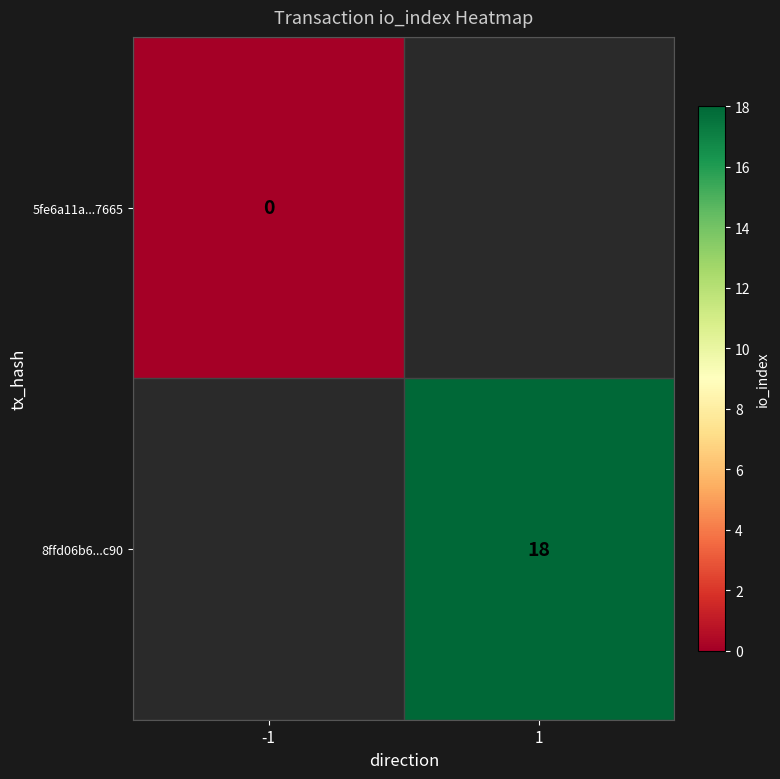

The value of 8ffd06b6...c90 at 1 is 8. True or false?

False